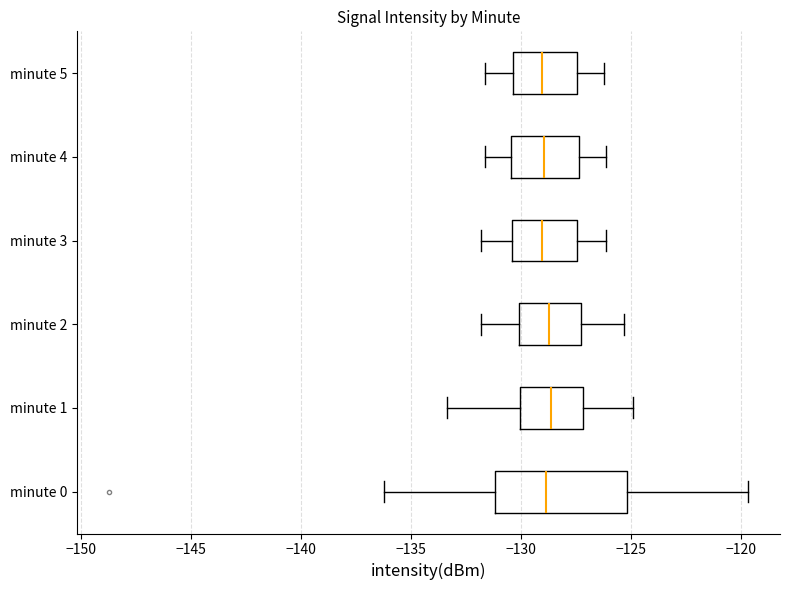

Reading bottom to top, transcribe this box plot: for each box, give where its median line is, the range the box spans, and where its two whiskers end, as read against the x-axis. The values are not printed on the chart, so give them approximately, as read against the axis.

minute 0: median -129.0, box -131.0 to -125.0, whiskers -136.0 to -119.5
minute 1: median -128.5, box -130.0 to -127.0, whiskers -133.5 to -125.0
minute 2: median -128.5, box -130.0 to -127.0, whiskers -132.0 to -125.5
minute 3: median -129.0, box -130.5 to -127.5, whiskers -132.0 to -126.0
minute 4: median -129.0, box -130.5 to -127.5, whiskers -131.5 to -126.0
minute 5: median -129.0, box -130.5 to -127.5, whiskers -131.5 to -126.0